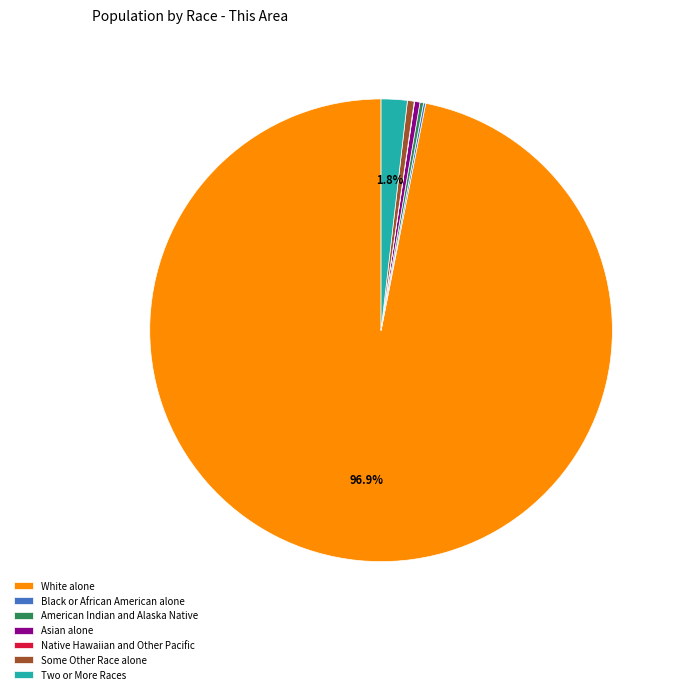

Is there any slice that represents more than half of the pie?

Yes